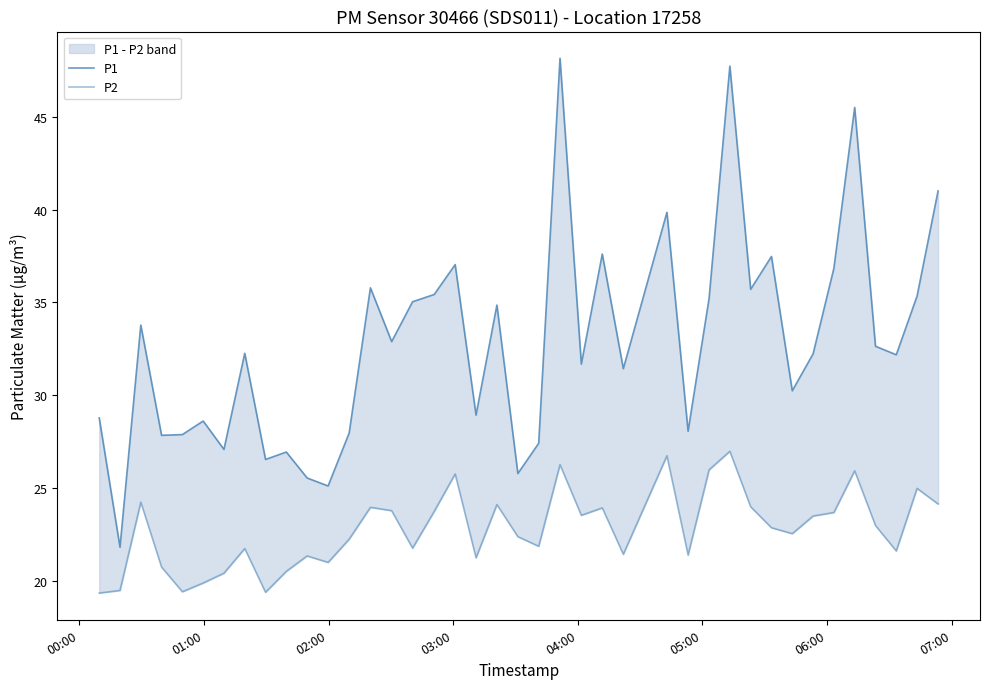

True or false: P2 and P1 intersect in this chart.

False